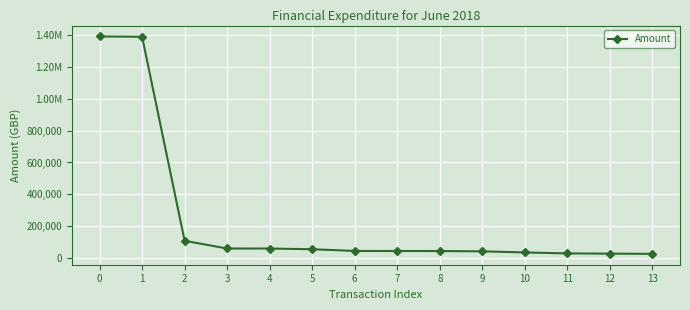

Does the chart have visible grid lines?

Yes